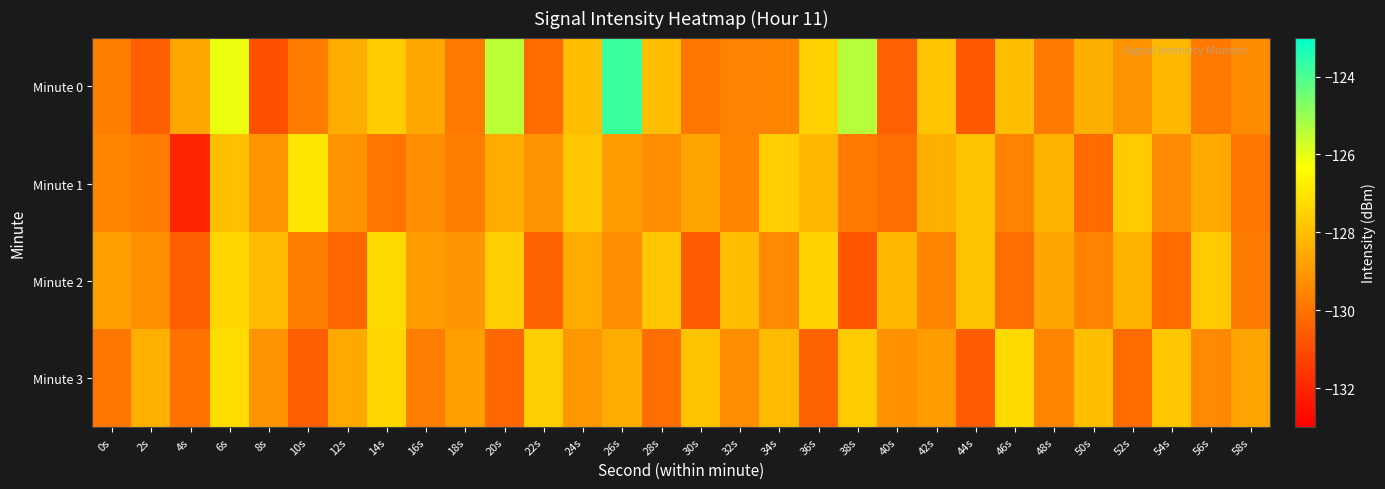

Reading left to right, transcribe all the data shown in this chart.

Minute 0: 0s=-129.7	2s=-130.5	4s=-128.6	6s=-126.1	8s=-130.9	10s=-129.7	12s=-128.5	14s=-127.7	16s=-128.6	18s=-129.8	20s=-125.5	22s=-130.2	24s=-128.0	26s=-123.8	28s=-128.0	30s=-129.9	32s=-129.6	34s=-129.5	36s=-127.5	38s=-125.4	40s=-130.5	42s=-127.9	44s=-130.7	46s=-128.0	48s=-129.8	50s=-128.4	52s=-129.1	54s=-128.2	56s=-129.8	58s=-129.4
Minute 1: 0s=-129.5	2s=-129.7	4s=-132.0	6s=-128.0	8s=-129.1	10s=-127.0	12s=-129.1	14s=-129.9	16s=-129.3	18s=-129.7	20s=-128.5	22s=-129.1	24s=-127.8	26s=-128.9	28s=-129.3	30s=-128.7	32s=-129.5	34s=-127.6	36s=-128.2	38s=-129.8	40s=-130.1	42s=-128.4	44s=-127.9	46s=-129.6	48s=-128.3	50s=-130.2	52s=-127.7	54s=-129.4	56s=-128.6	58s=-129.9
Minute 2: 0s=-128.8	2s=-129.2	4s=-130.5	6s=-127.4	8s=-128.1	10s=-129.7	12s=-130.3	14s=-127.3	16s=-128.9	18s=-129.1	20s=-127.6	22s=-130.4	24s=-128.5	26s=-129.3	28s=-127.8	30s=-130.6	32s=-128.0	34s=-129.4	36s=-127.5	38s=-130.7	40s=-128.2	42s=-129.5	44s=-127.9	46s=-130.1	48s=-128.7	50s=-129.6	52s=-128.3	54s=-130.2	56s=-127.7	58s=-129.8
Minute 3: 0s=-129.9	2s=-128.4	4s=-130.0	6s=-127.2	8s=-129.1	10s=-130.5	12s=-128.6	14s=-127.4	16s=-129.7	18s=-128.8	20s=-130.3	22s=-127.6	24s=-129.0	26s=-128.5	28s=-130.1	30s=-127.9	32s=-129.3	34s=-128.1	36s=-130.4	38s=-127.7	40s=-129.2	42s=-128.9	44s=-130.6	46s=-127.3	48s=-129.5	50s=-128.0	52s=-130.2	54s=-127.8	56s=-129.4	58s=-128.7